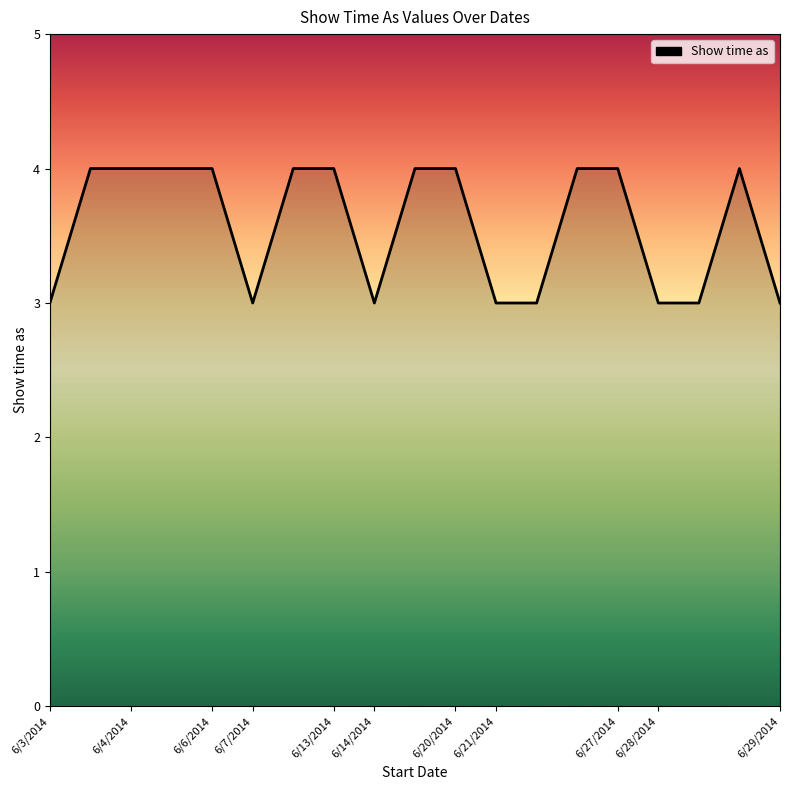

Does the chart display data point markers on the line(s)?

No